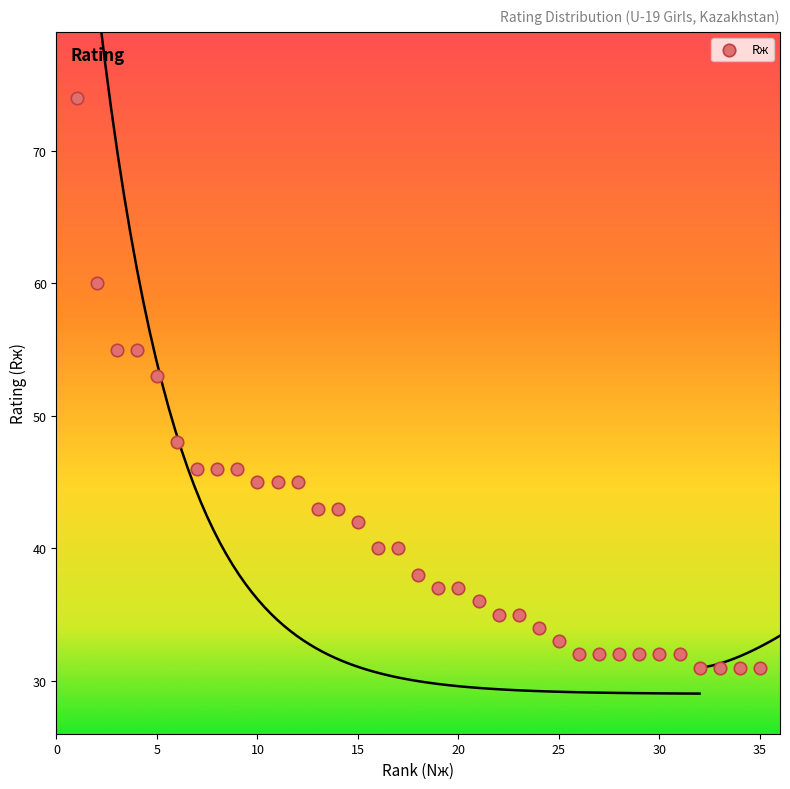

What Y value in the scatter plot is closest to 52?

53